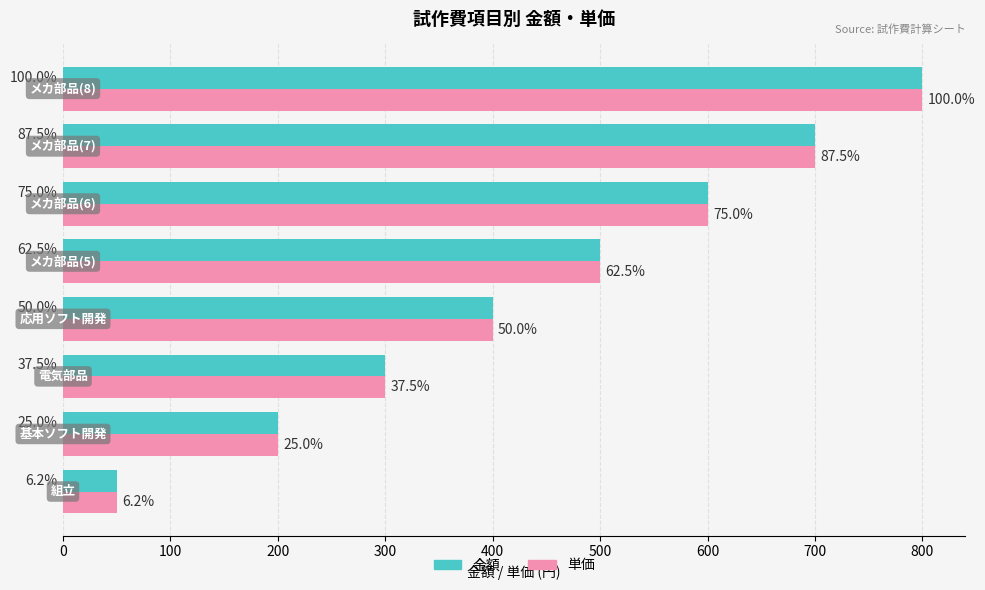

What are all the series names shown in the legend?

金額, 単価